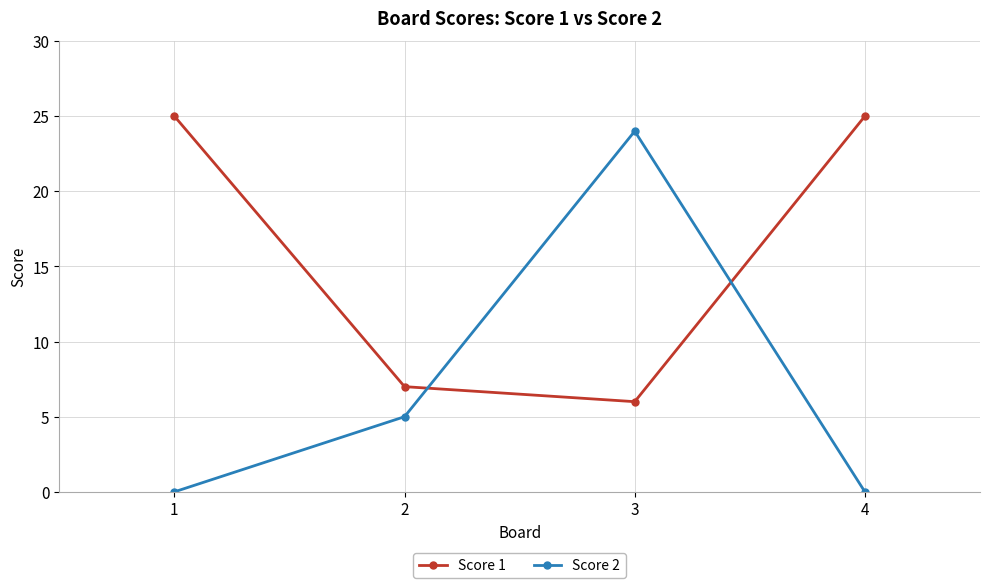

What is the sum of all Score 2 values?

29